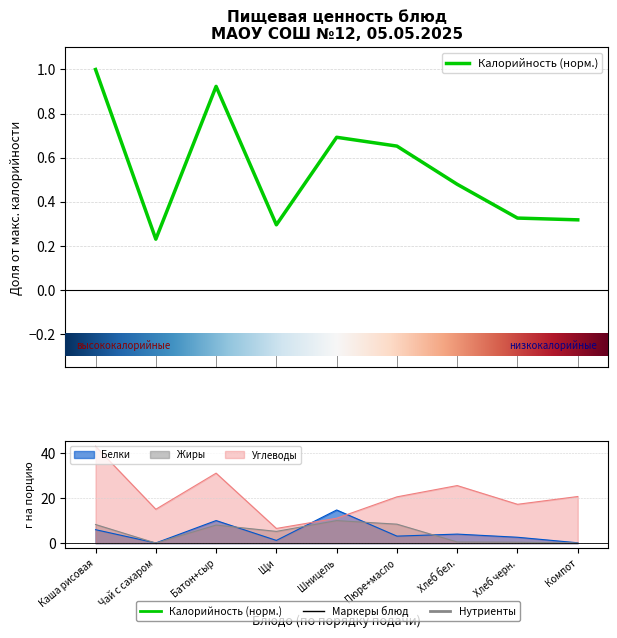

What is the spread (max minus min) of values at Батон+сыр?

30.1